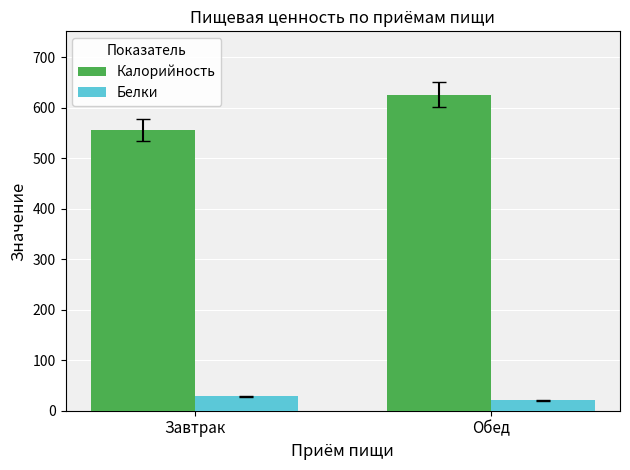

Which series has the largest total across all categories?

Калорийность